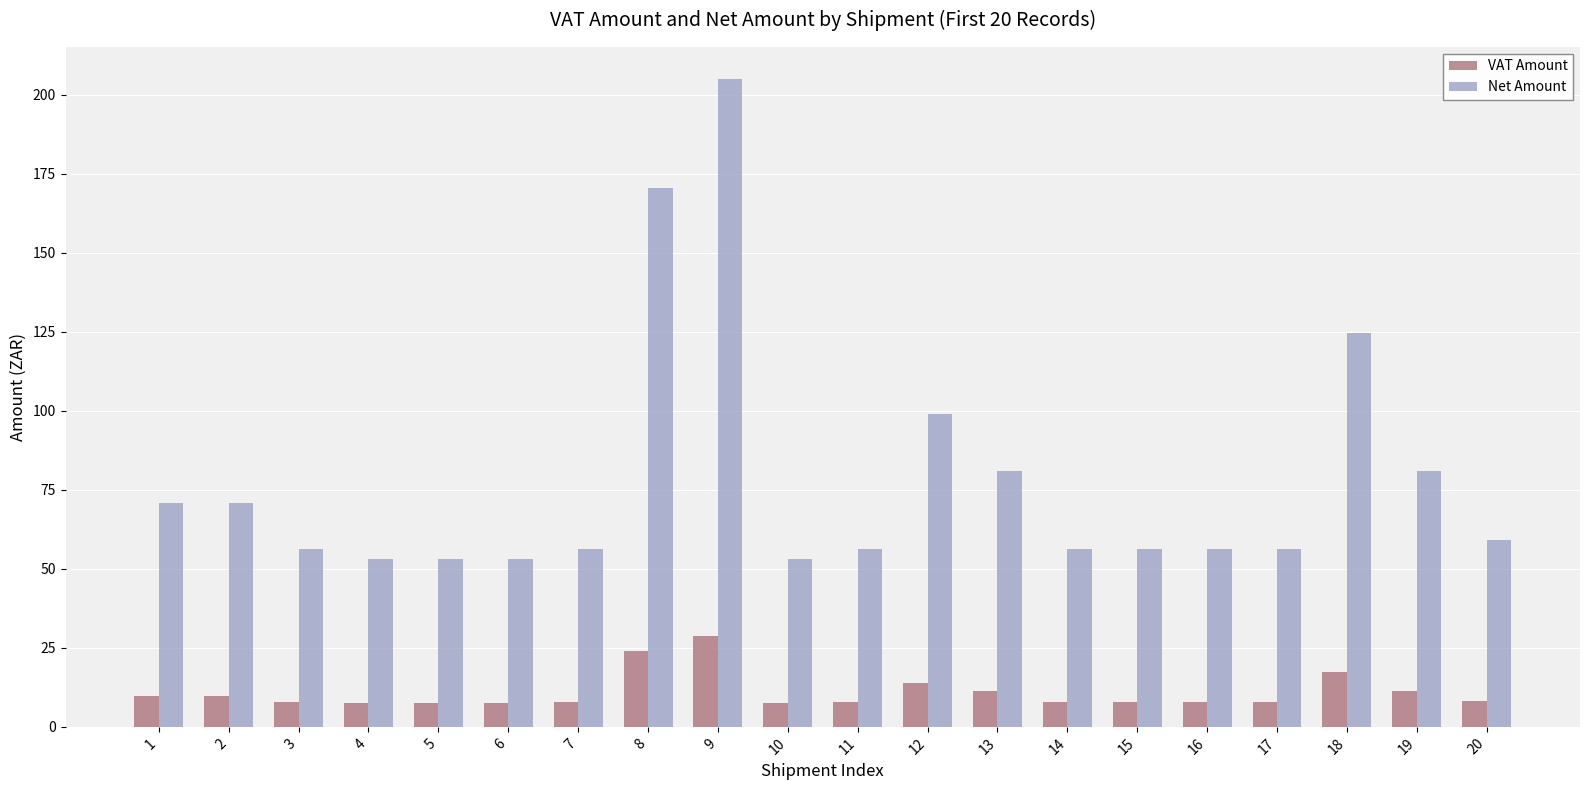

What value does the Net Amount series have at 16?

56.3